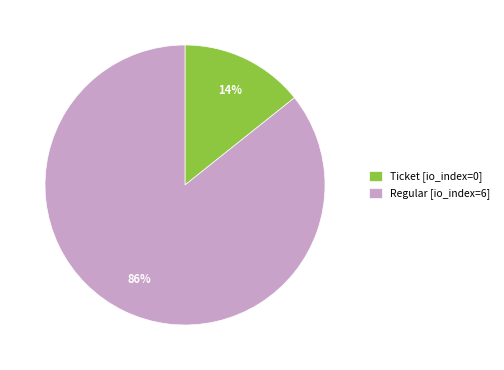

Is the sum of Regular [io_index=6] and Ticket [io_index=0] greater than half?

Yes